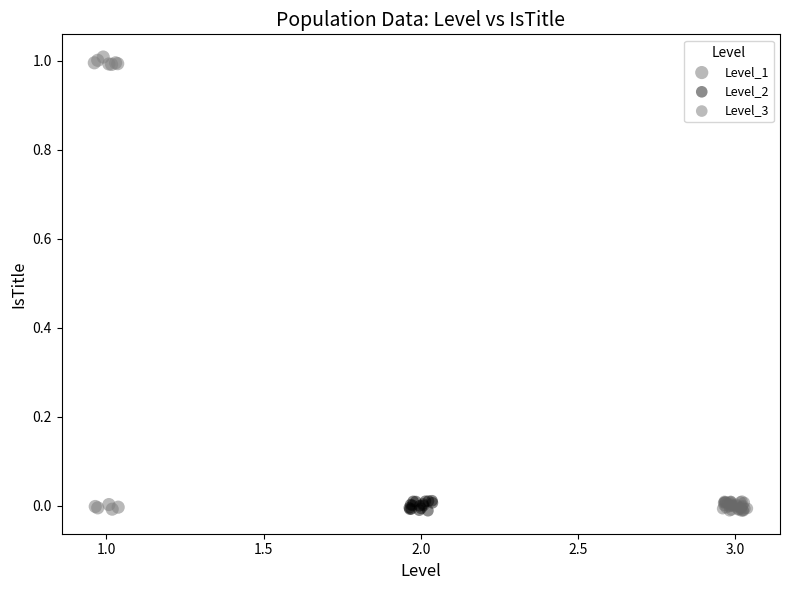

Which series reaches the maximum Y coordinate?

Level_1